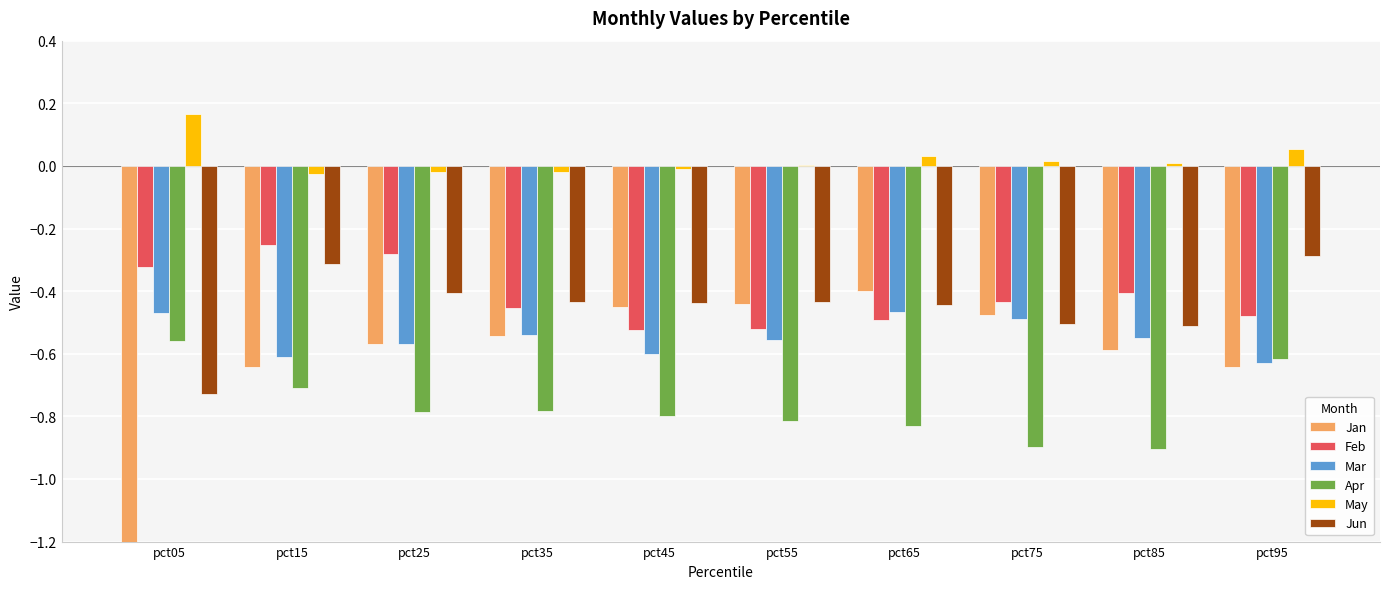

Count the number of categories in the chart.

10